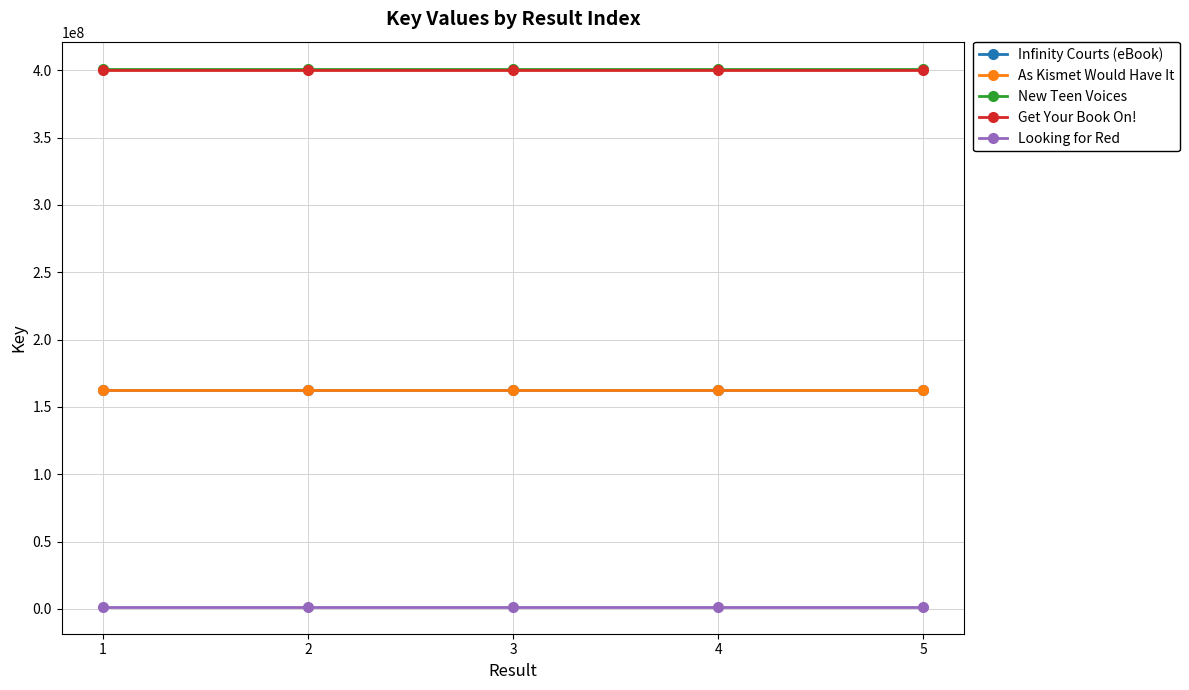

Is the value of As Kismet Would Have It at 3 greater than the value of New Teen Voices at 2?

No